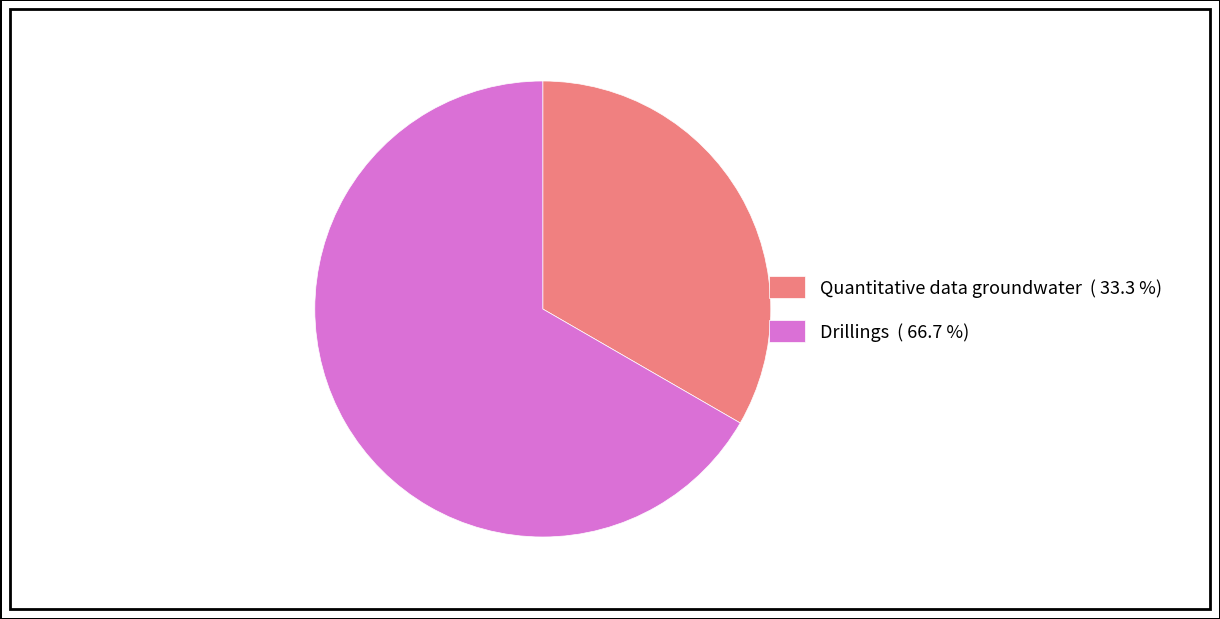

Is the sum of Quantitative data groundwater ( 33.3 %) and Drillings ( 66.7 %) greater than half?

Yes